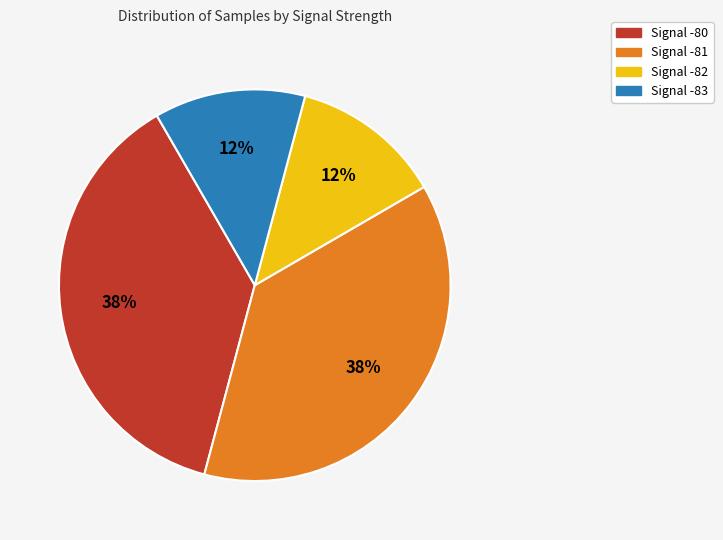

Does any single category account for the majority?

No